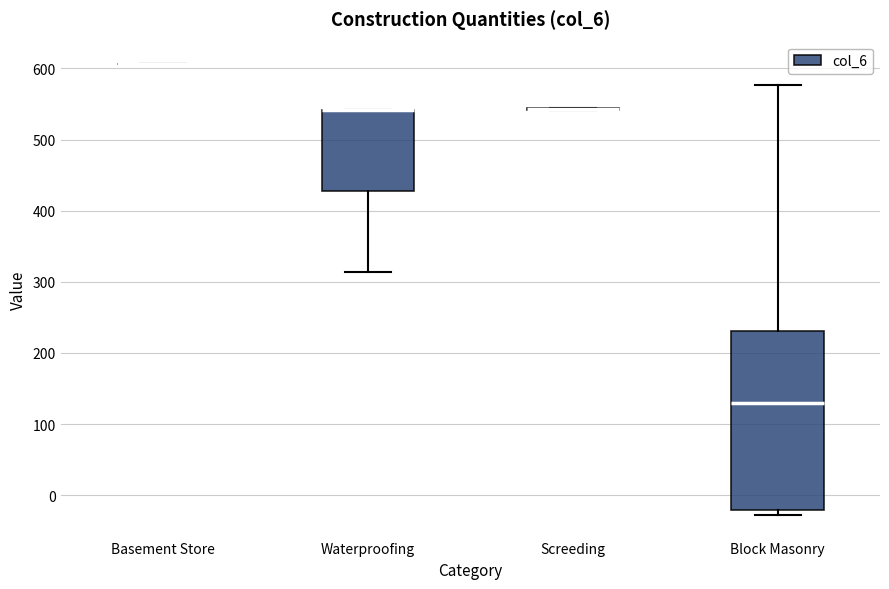

Where is the upper edge of the box for Waterproofing on the y-axis? The values are not printed on the chart, so give them approximately, as read against the axis.

540